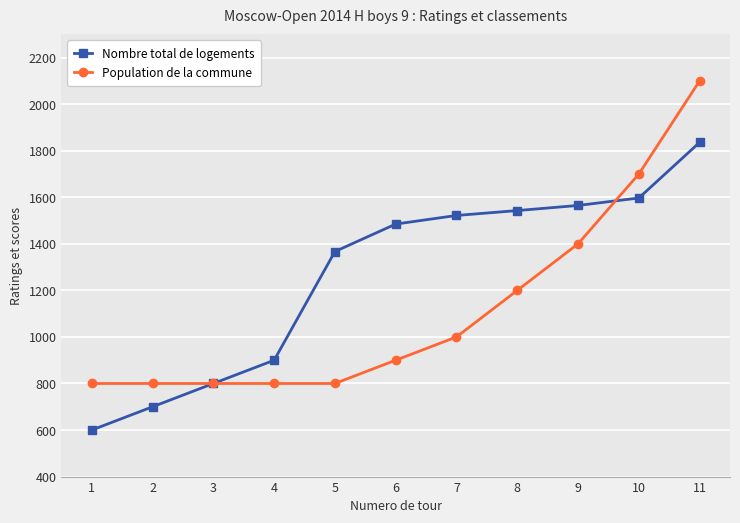

What is the lowest value of the Population de la commune series?

800